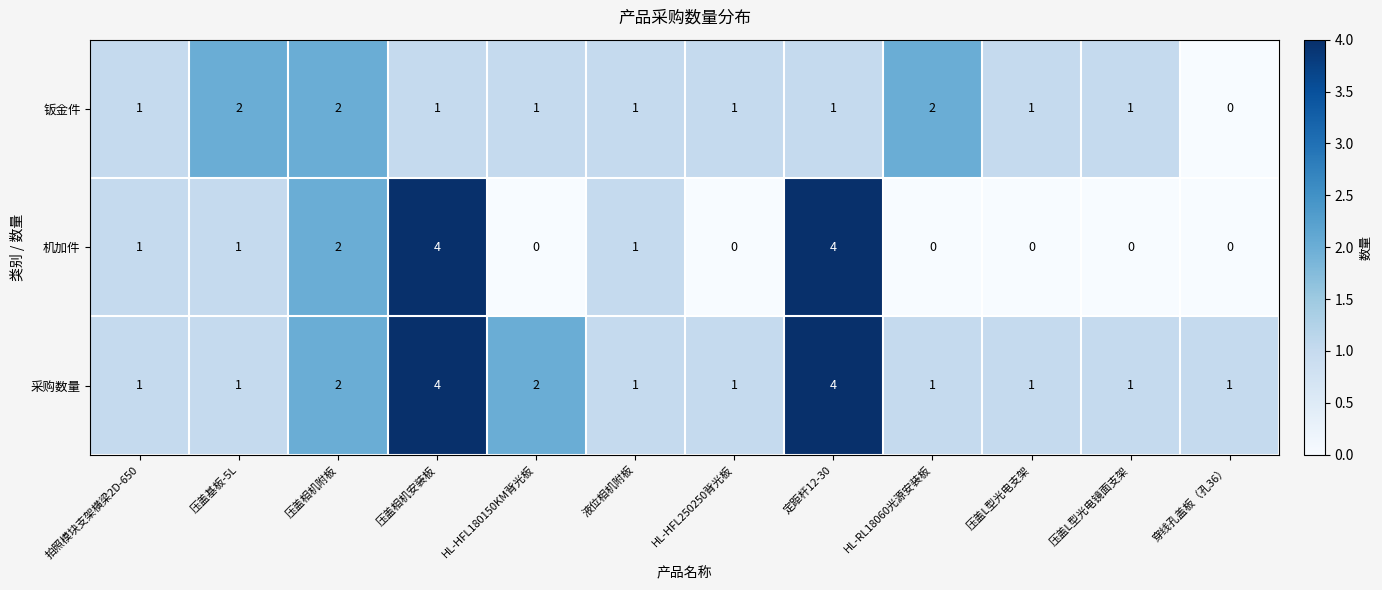

At how many categories does at least one series exceed 3?

2